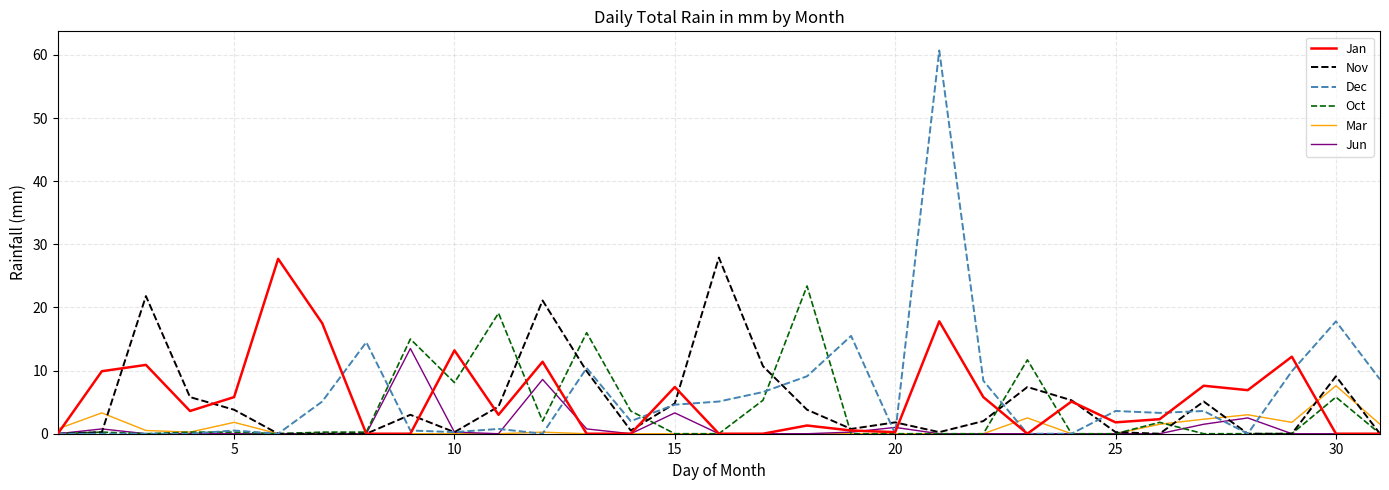

How many lines are shown in the chart?

6